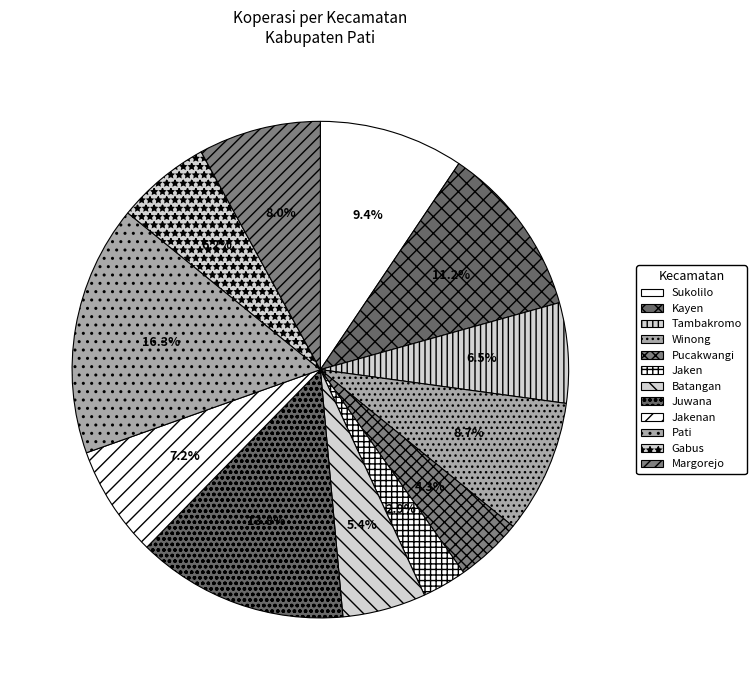

Is it true that Jaken is 3% of the pie?

True